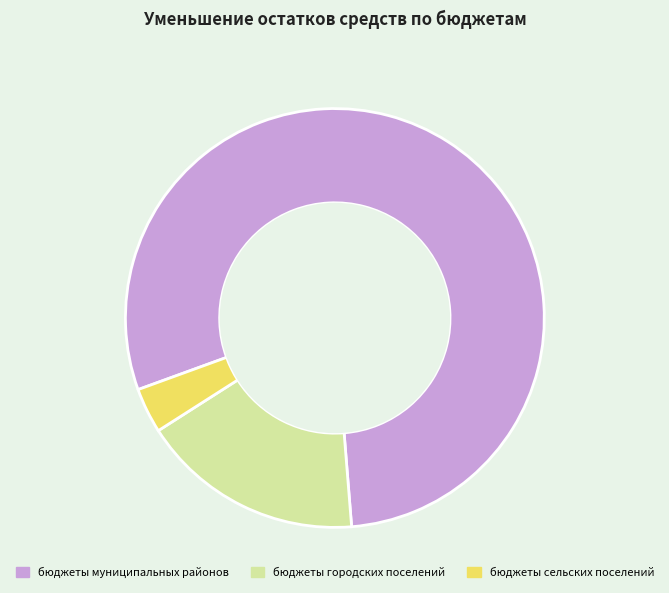

Is there a majority slice in this chart?

Yes